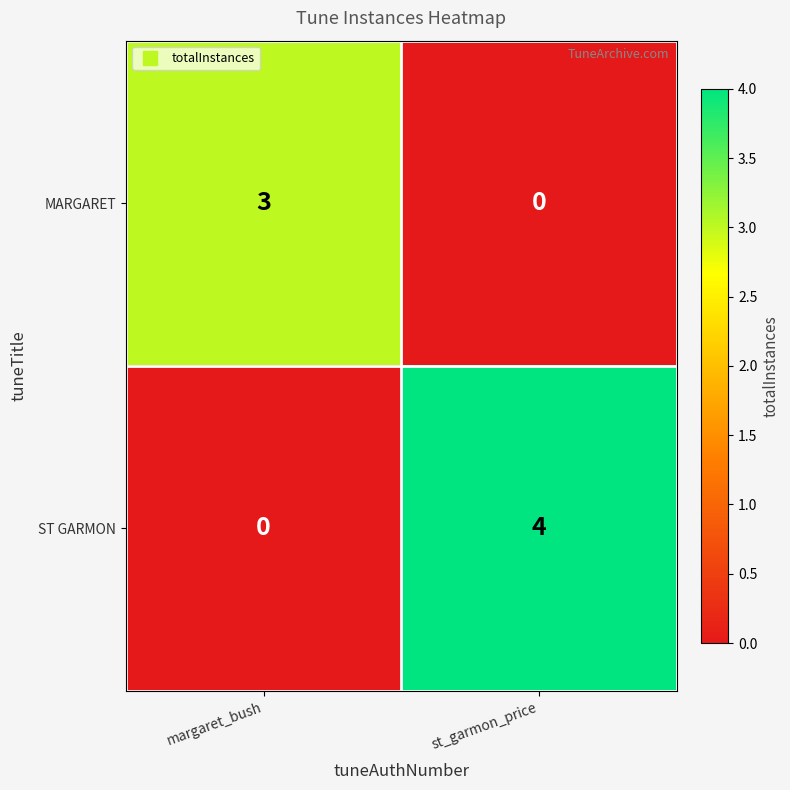

What is the sum of the ST GARMON values at margaret_bush and st_garmon_price?

4